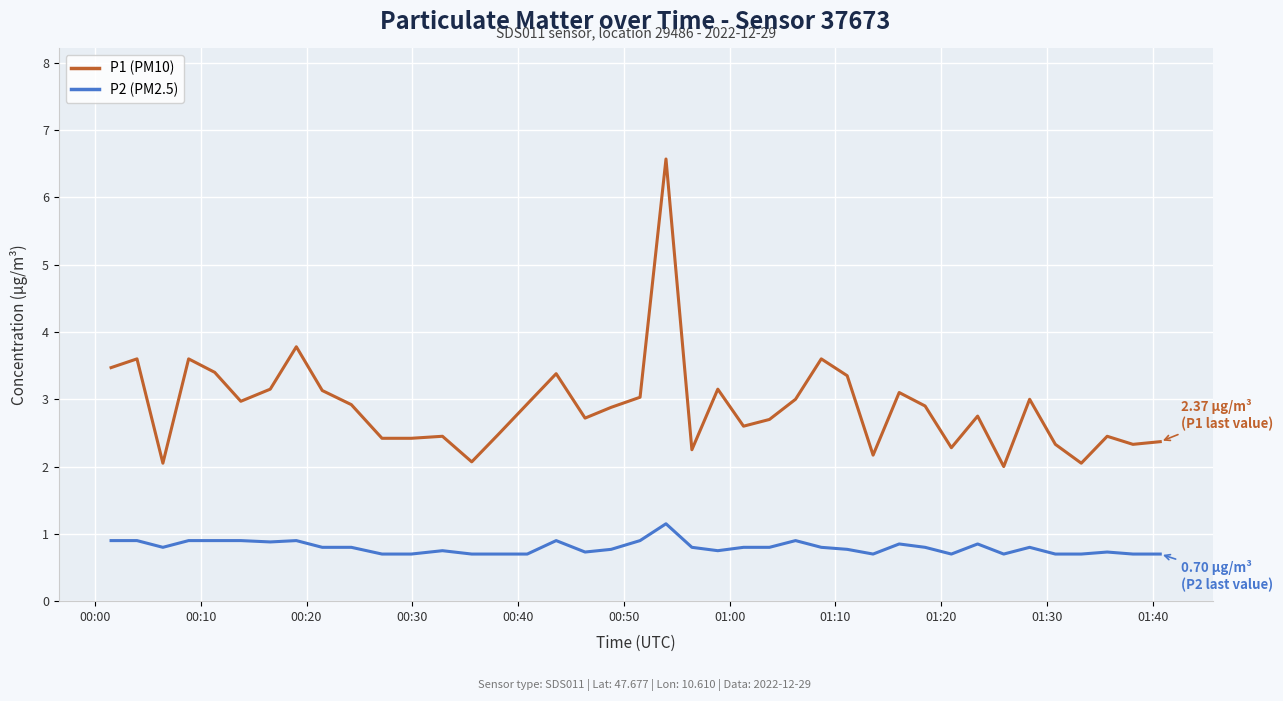

How many lines are shown in the chart?

2